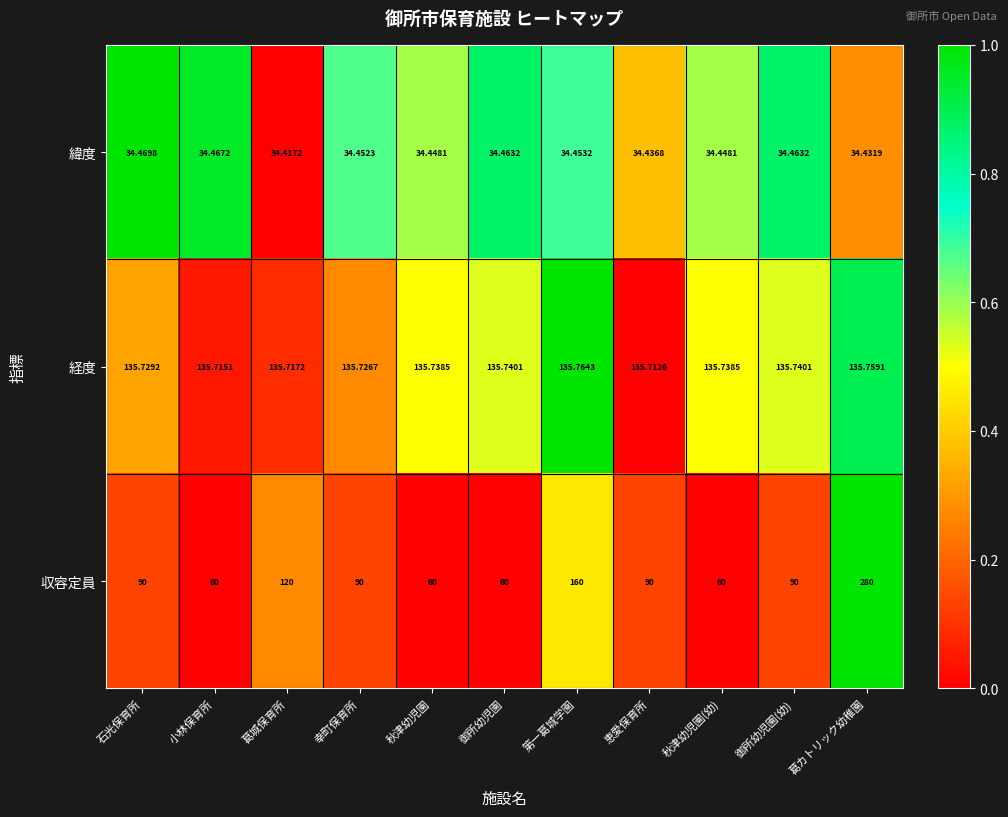

Where is 経度 nearest to the value 135?

恵愛保育所